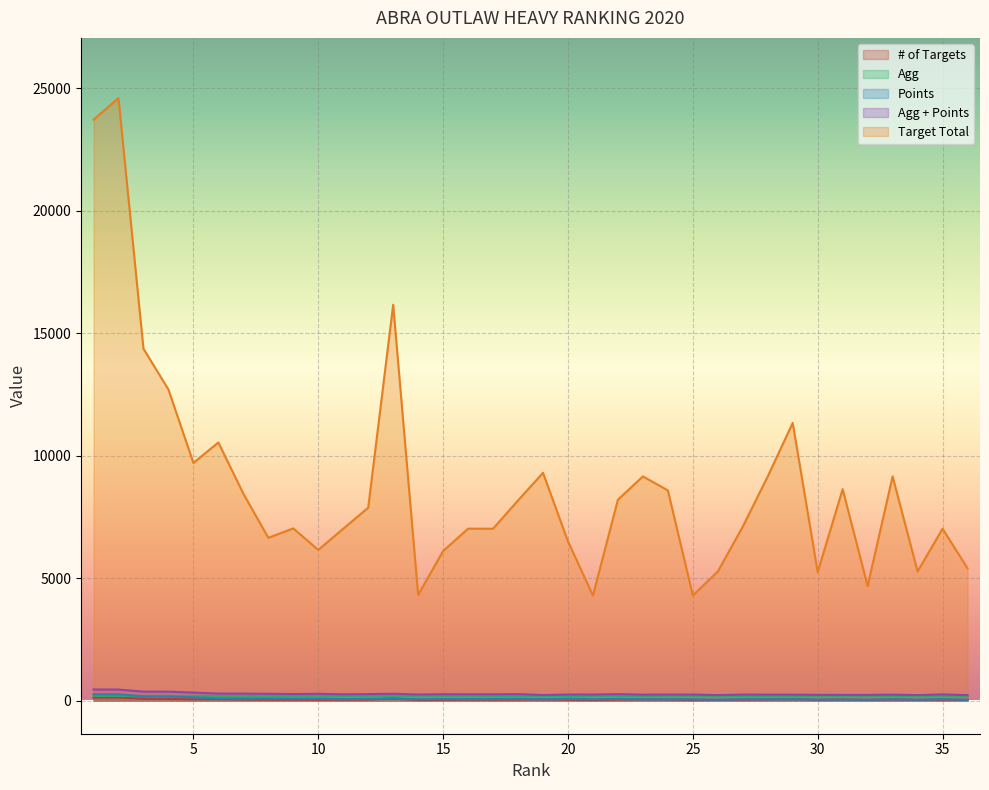

List the labels in order of Agg value, largest first.

10, 15, 12, 7, 14, 1, 8, 4, 9, 22, 2, 6, 24, 21, 25, 16, 11, 17, 35, 32, 18, 30, 3, 5, 19, 36, 13, 27, 31, 23, 28, 33, 29, 26, 34, 20